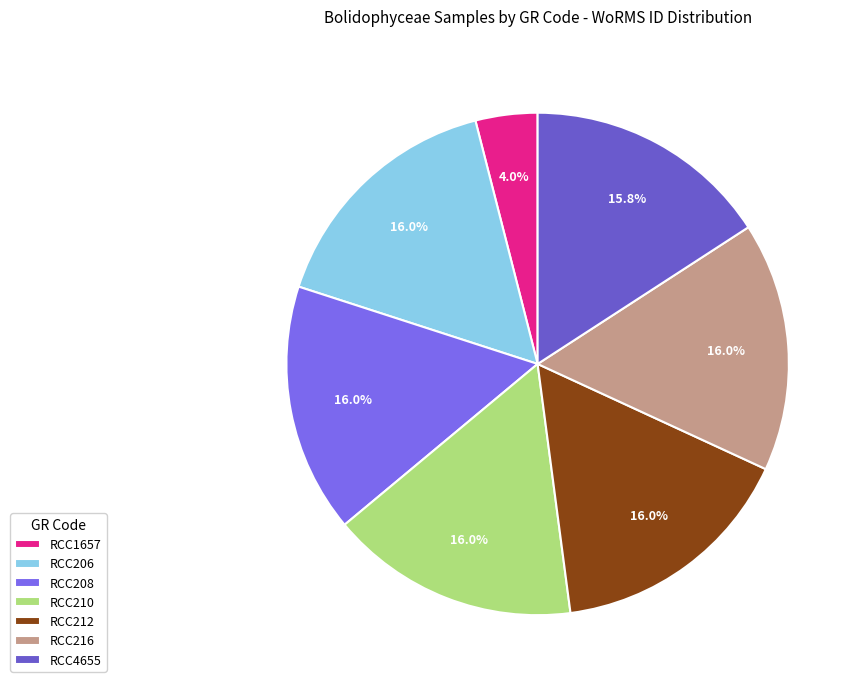

What is the ratio of the value at RCC212 to the value at RCC1657?

4.0